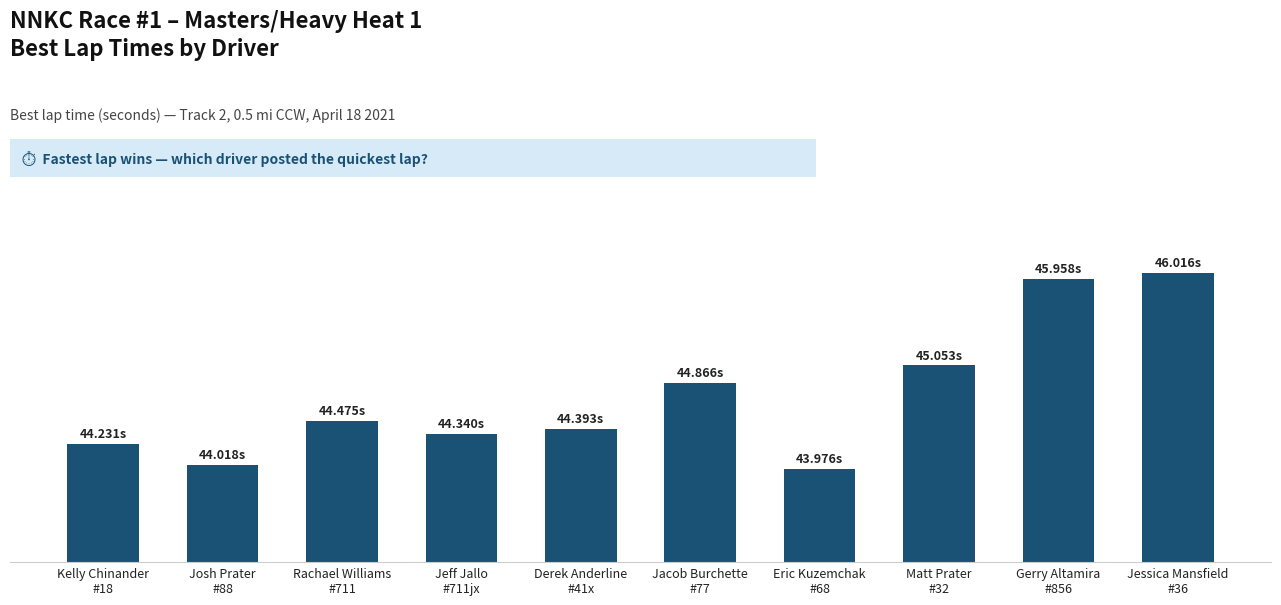

What is the greatest value displayed?

46.0